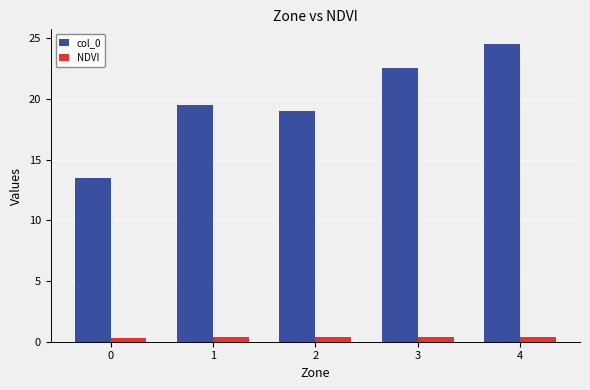

At how many categories does at least one series exceed 10?

5